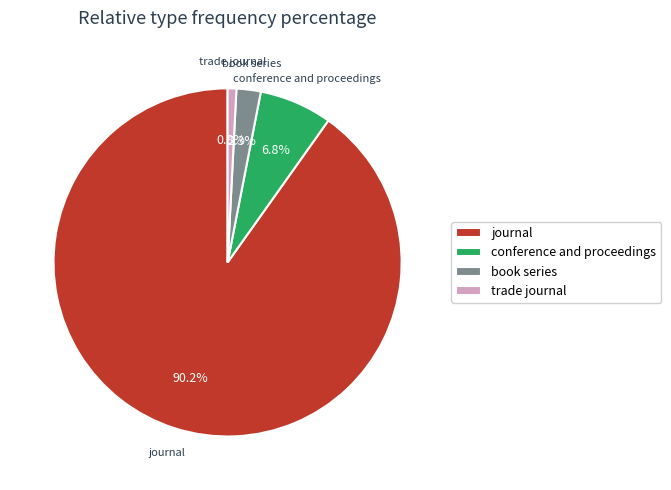

What percentage is the book series slice, to the nearest percent?

2%